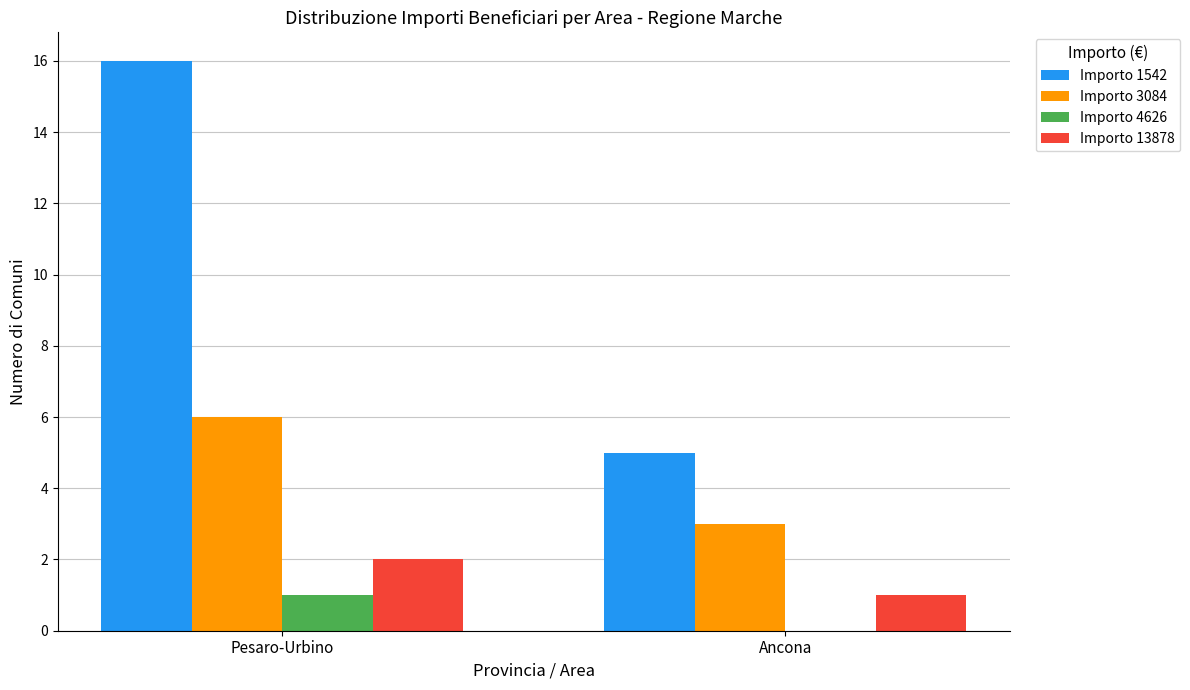

Between Pesaro-Urbino and Ancona, which series saw the biggest shift?

Importo 1542